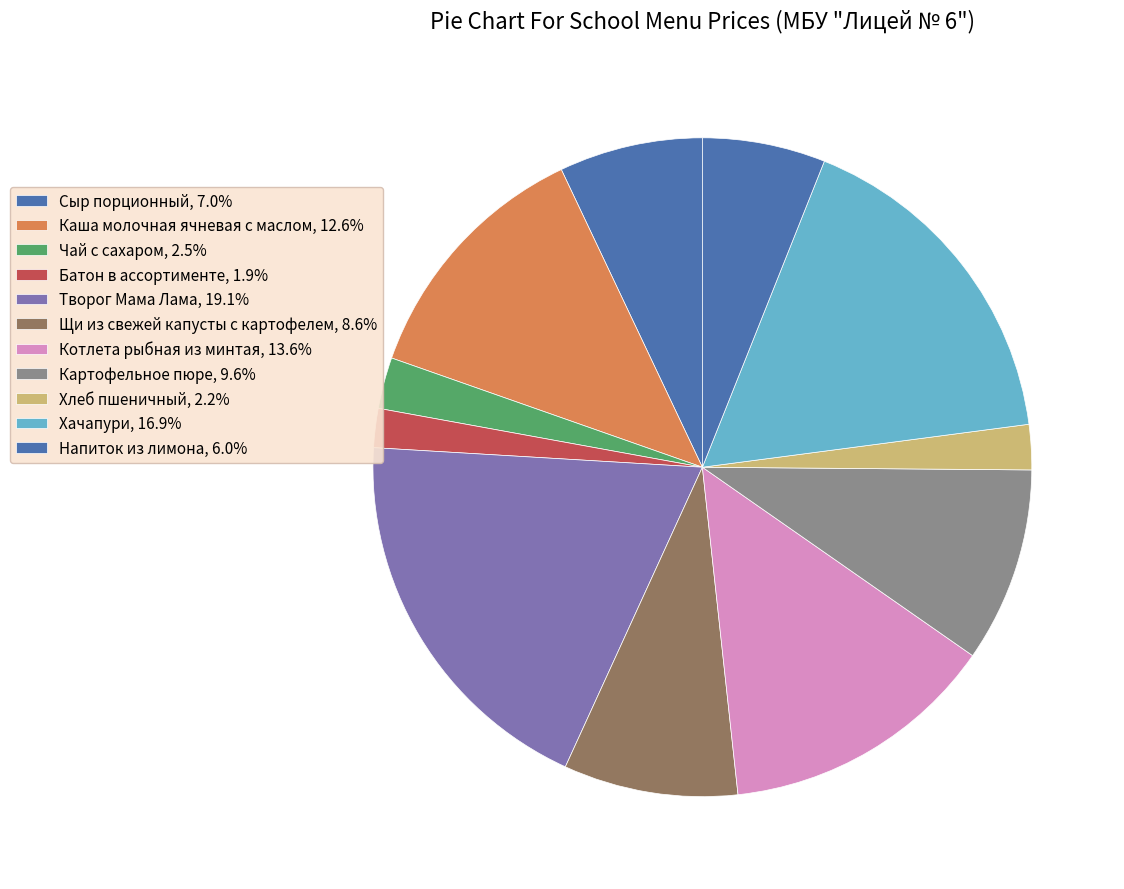

To the nearest percent, what is the combined percentage of Картофельное пюре and Каша молочная ячневая с маслом?

22%